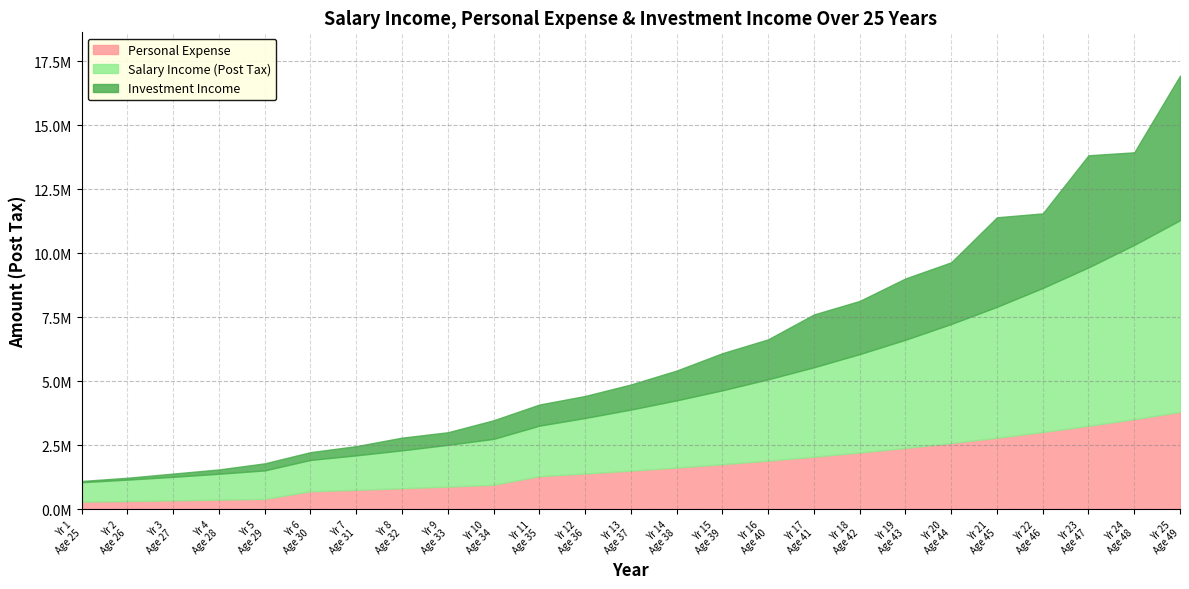

Reading left to right, what are all the values shown in this chart?

Salary Income (Post Tax): 1=760000.0	2=836000.0	3=919600.0	4=1011560.0	5=1112716.0	6=1223987.6	7=1346386.4	8=1481025.0	9=1629127.5	10=1792040.2	11=1971244.3	12=2168368.7	13=2385205.6	14=2623726.1	15=2886098.7	16=3174708.6	17=3492179.5	18=3841397.4	19=4225537.2	20=4648090.9	21=5112900.0	22=5624190.0	23=6186609.0	24=6805269.8	25=7485796.8
Personal Expense: 1=300000.0	2=324000.0	3=349920.0	4=377913.6	5=408146.7	6=705277.5	7=761699.7	8=822635.7	9=888446.5	10=959522.2	11=1295355.0	12=1398983.4	13=1510902.1	14=1631774.2	15=1762316.2	16=1903301.5	17=2055565.6	18=2220010.8	19=2397611.7	20=2589420.6	21=2796574.3	22=3020300.2	23=3261924.2	24=3522878.2	25=3804708.4
Investment Income: 1=46797.9	2=73224.4	3=126263.8	4=168250.0	5=275321.9	6=304385.7	7=359361.0	8=495894.6	9=491224.6	10=726332.0	11=825422.7	12=858855.1	13=978835.9	14=1162983.2	15=1449250.4	16=1560195.8	17=2062188.2	18=2076948.3	19=2392823.9	20=2409866.7	21=3495810.9	22=2912082.8	23=4378052.4	24=3614267.0	25=5643903.8